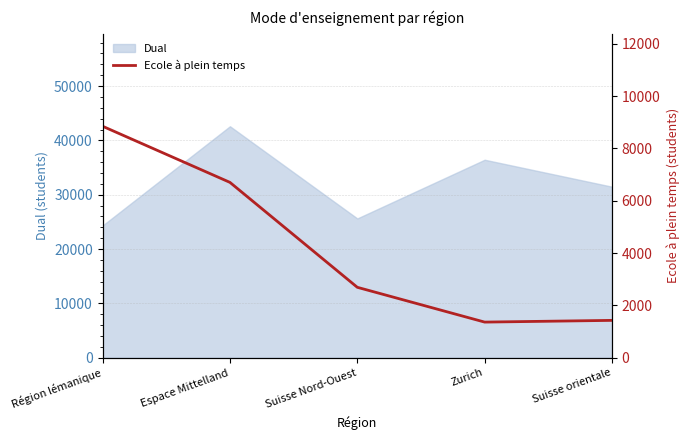

True or false: the data shows 9522 at Espace Mittelland.

False